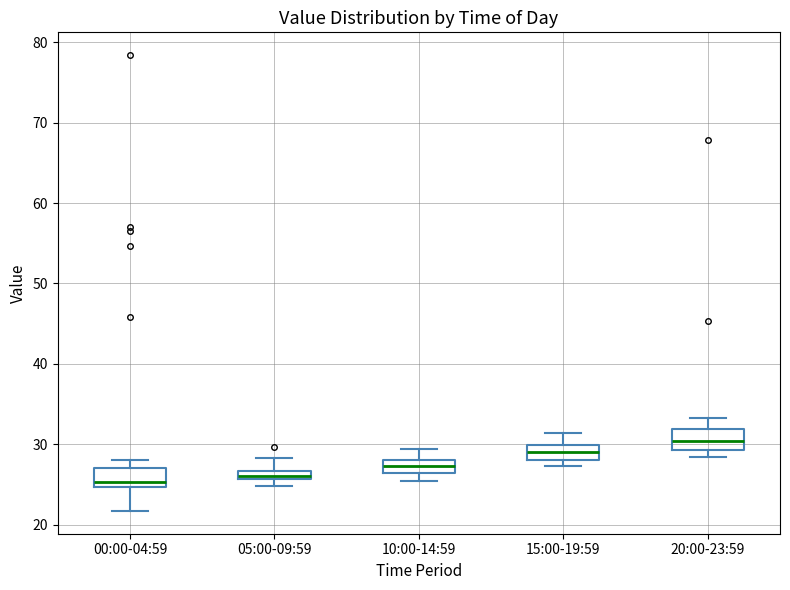

Where does the upper whisker of the box for 05:00-09:59 end on the y-axis? The values are not printed on the chart, so give them approximately, as read against the axis.

28